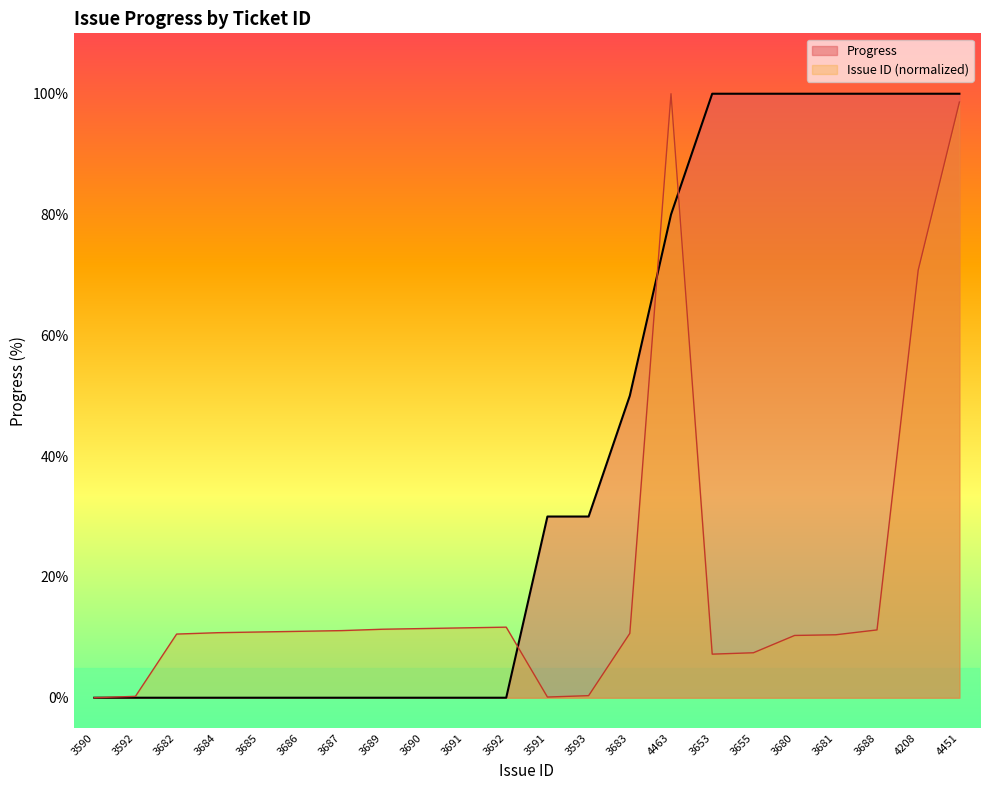

What is the difference between the maximum and minimum values?

100